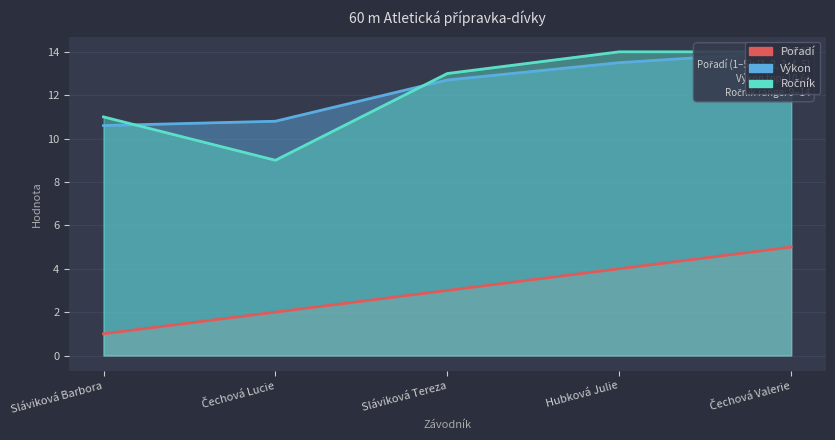

What is the difference between the maximum and minimum values in the Pořadí series?

4.0